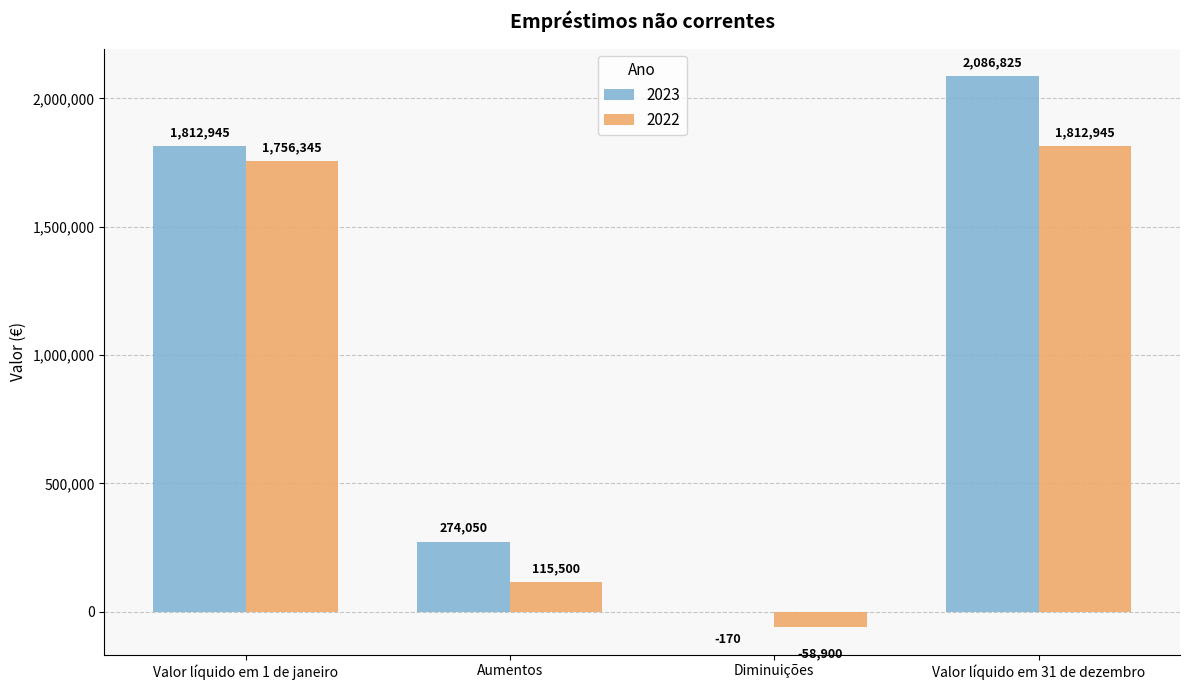

What is the sum of the 2023 values at Valor líquido em 1 de janeiro and Valor líquido em 31 de dezembro?

3899770